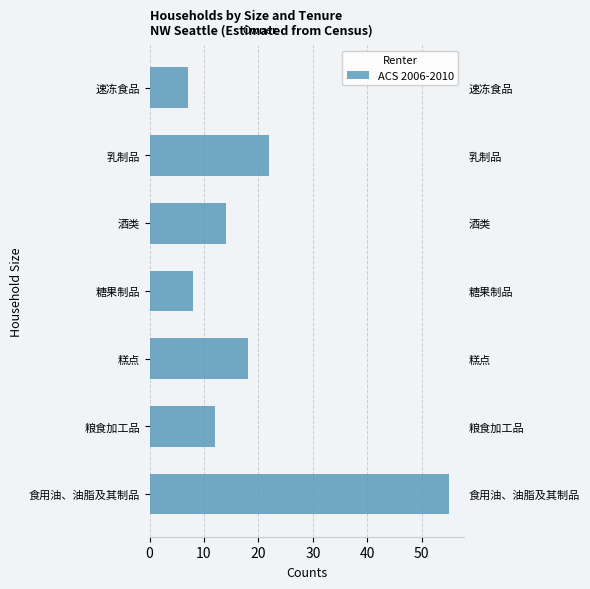

Reading right to left, what are all the values shown in this chart?

7	22	14	8	18	12	55